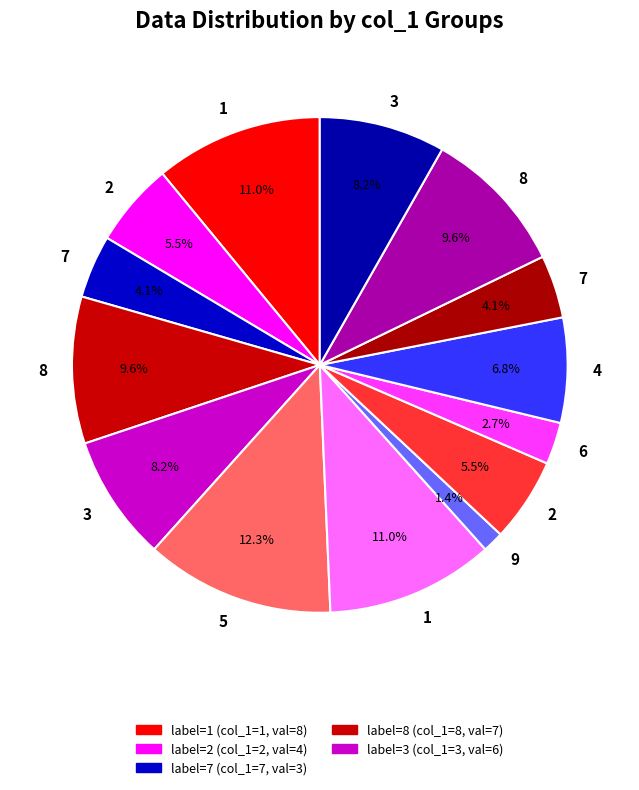

Count the number of slices in the pie.

14